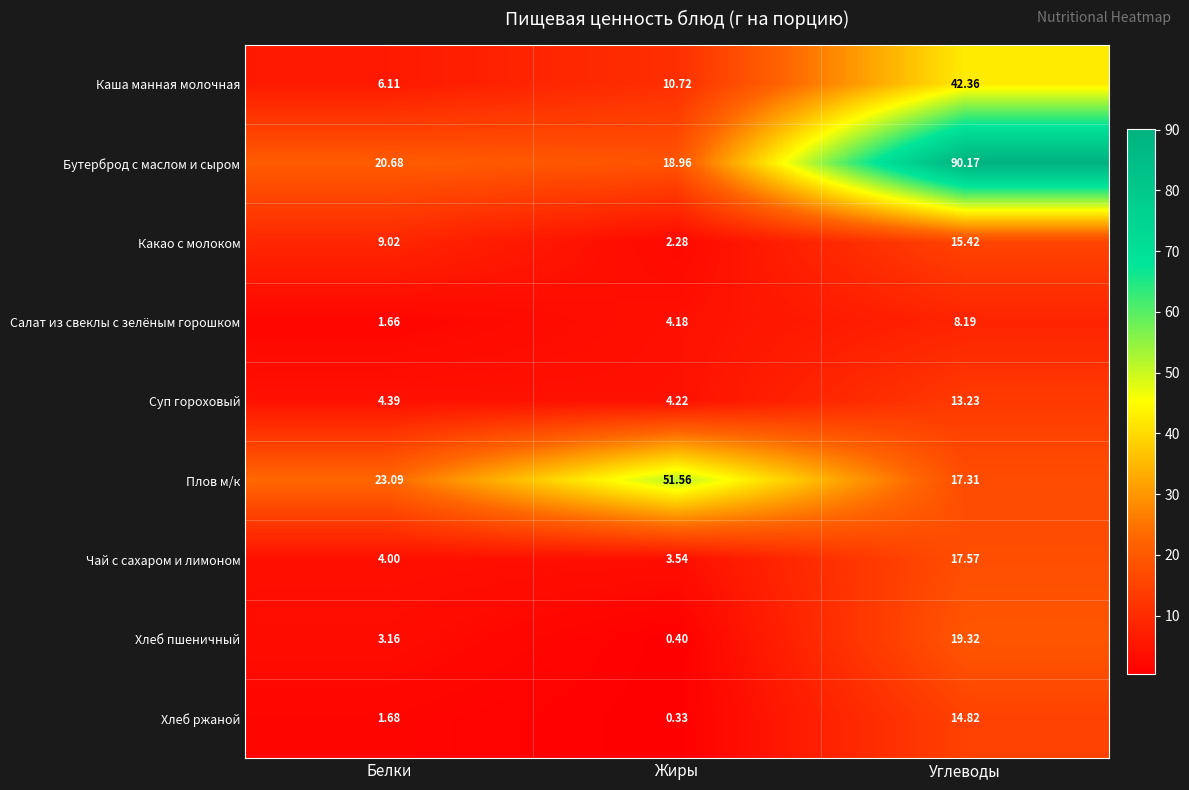

Is the value of Плов м/к at Белки greater than the value of Чай с сахаром и лимоном at Белки?

Yes